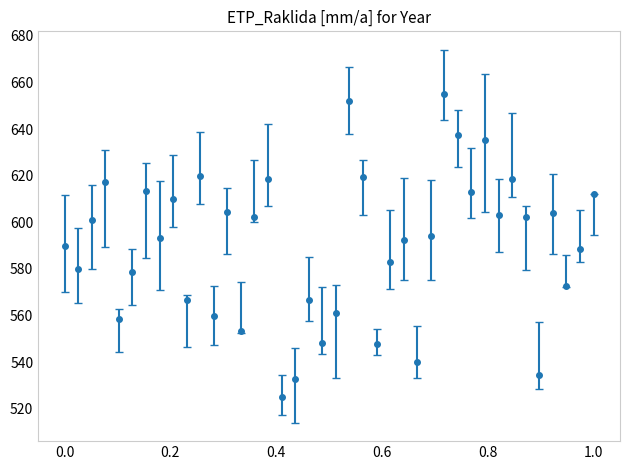

What is the difference between the maximum and minimum values?

129.8